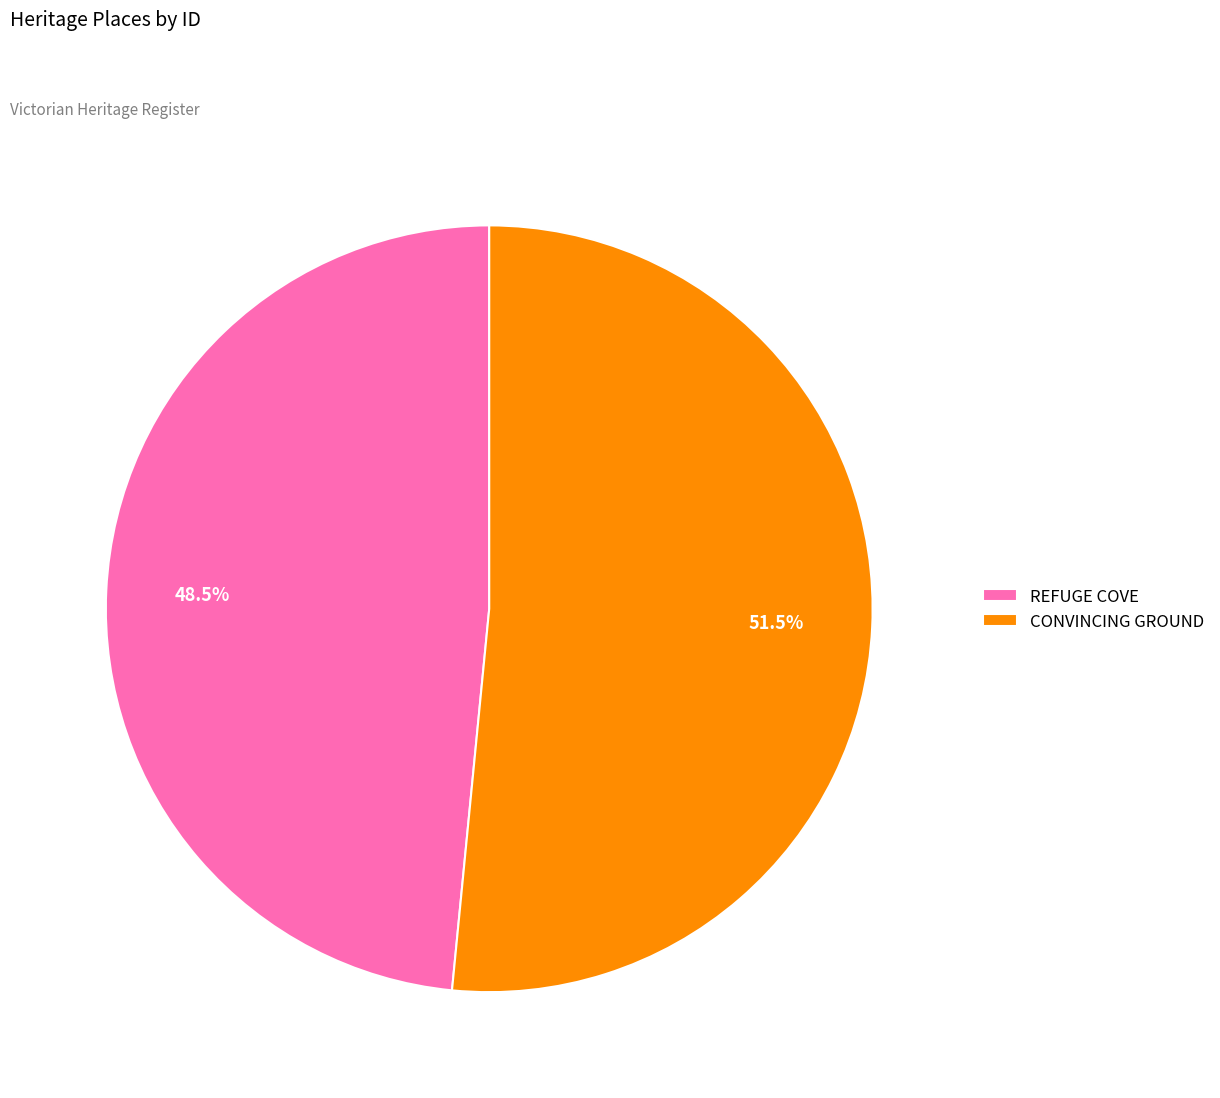

True or false: CONVINCING GROUND accounts for 65% of the total.

False